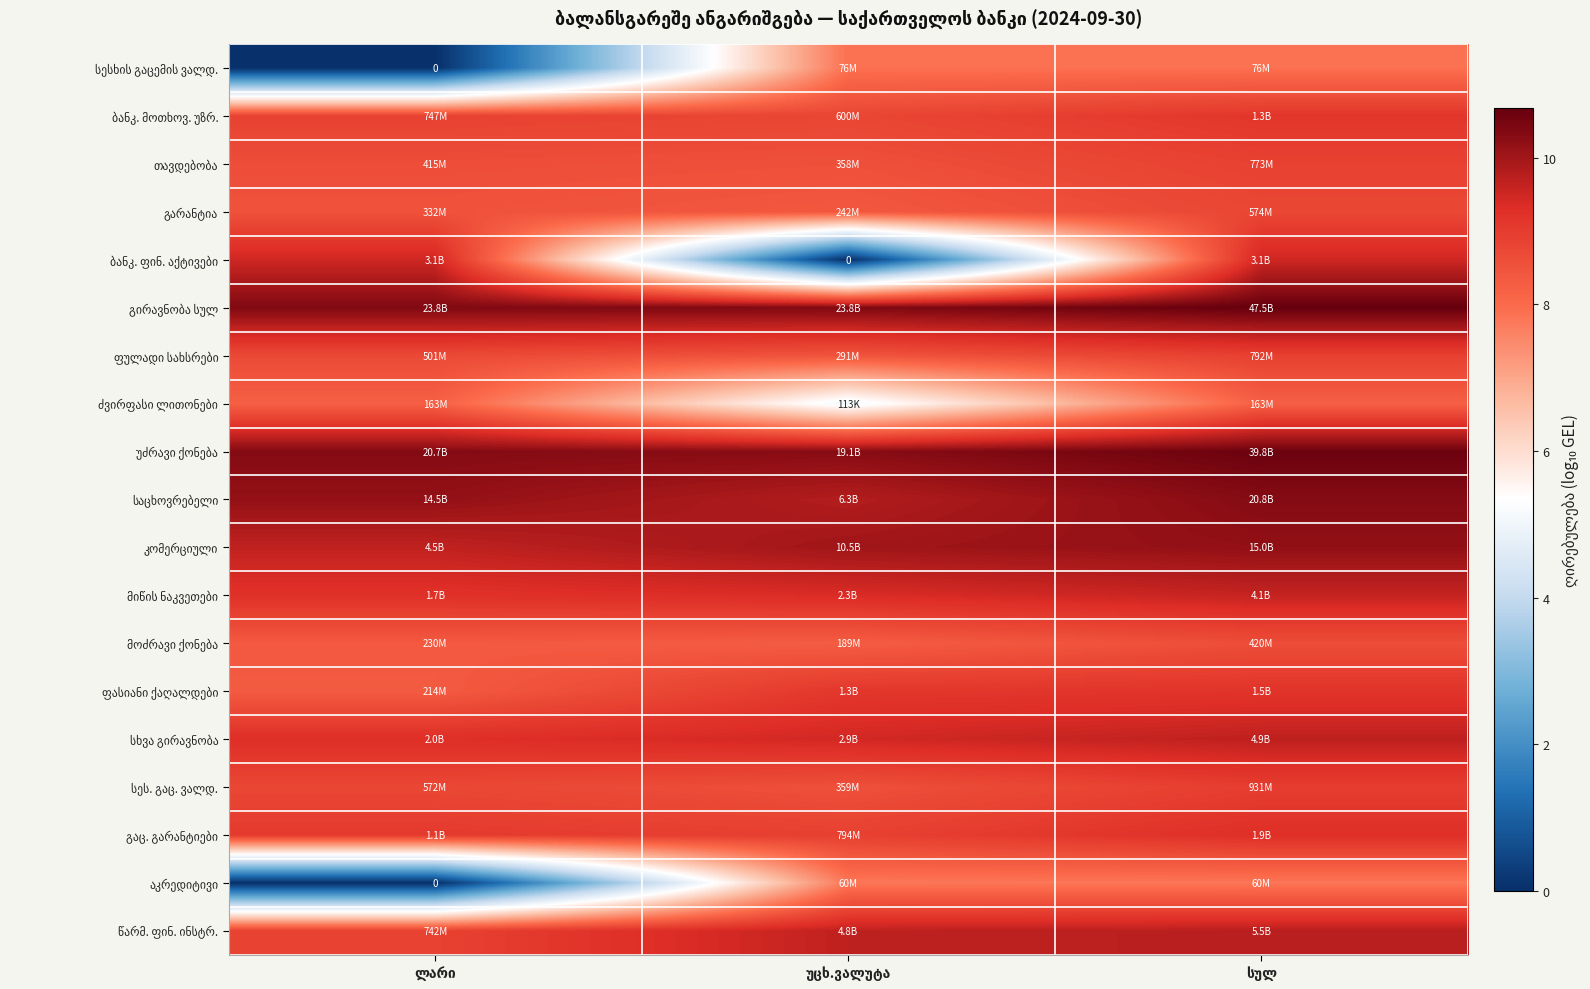

What is the approximate value of წარმ. ფინ. ინსტრ. at სულ?

9.7